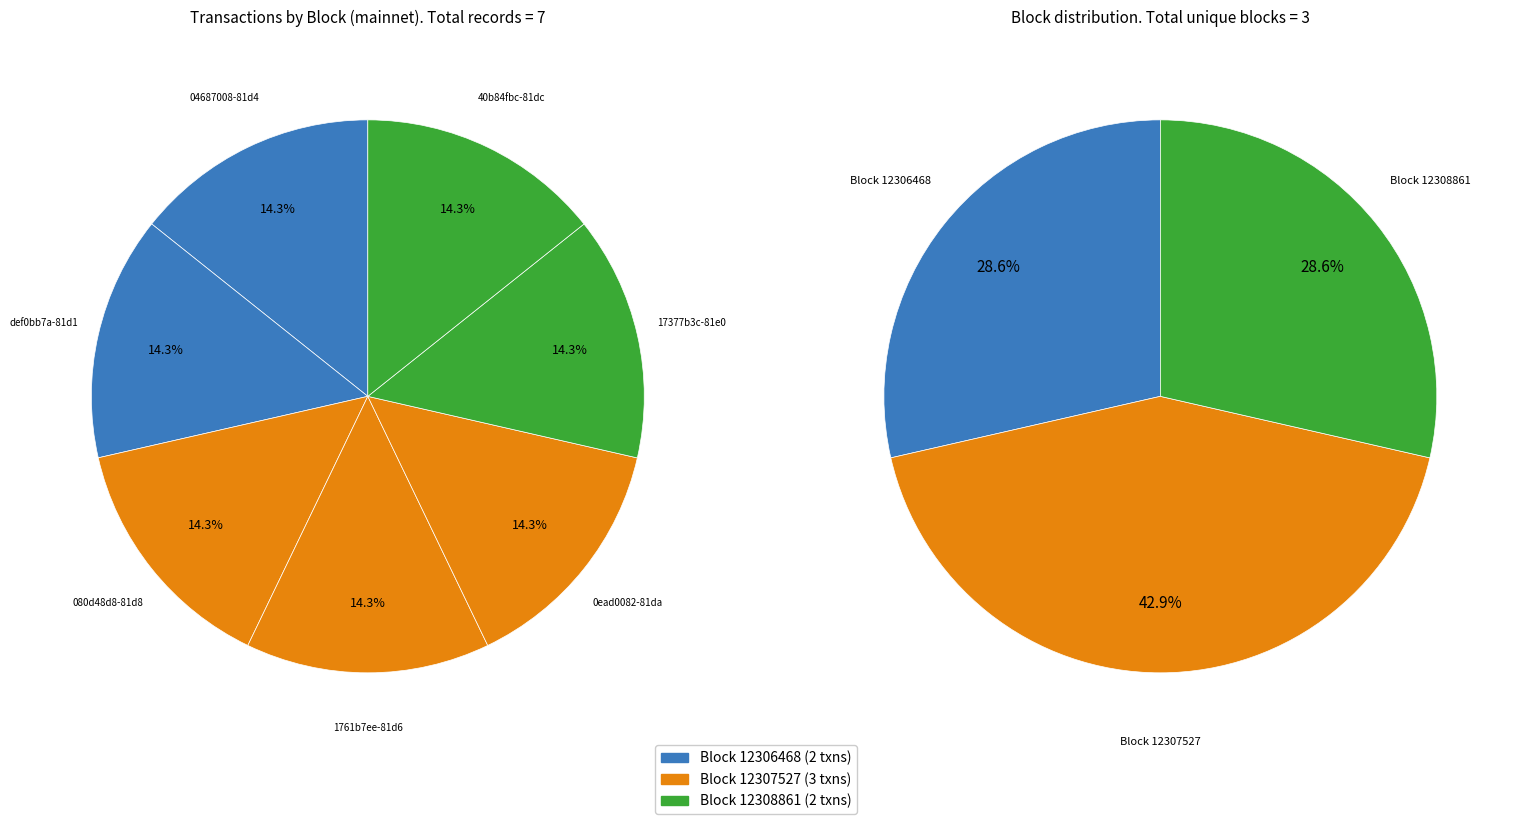

Which slice is the largest?

17377b3c-81e0